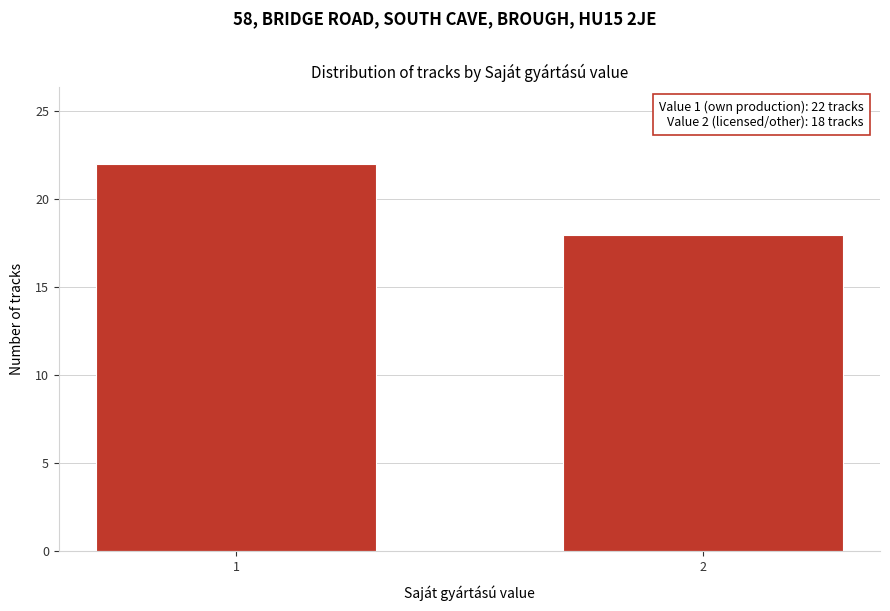

Reading right to left, list all the values displayed in this chart.

18	22